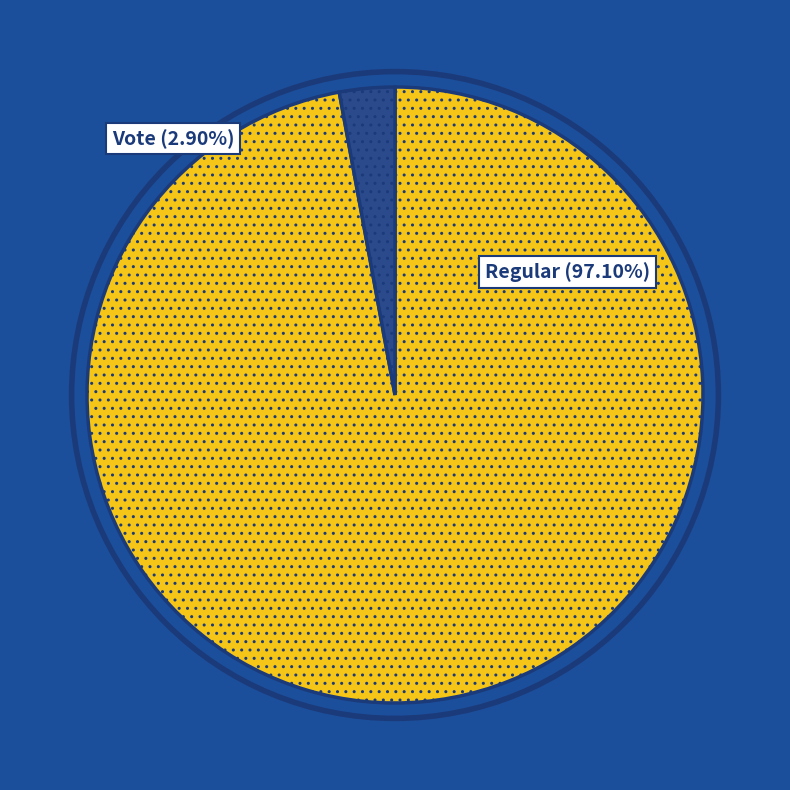

What is the majority slice?

Regular